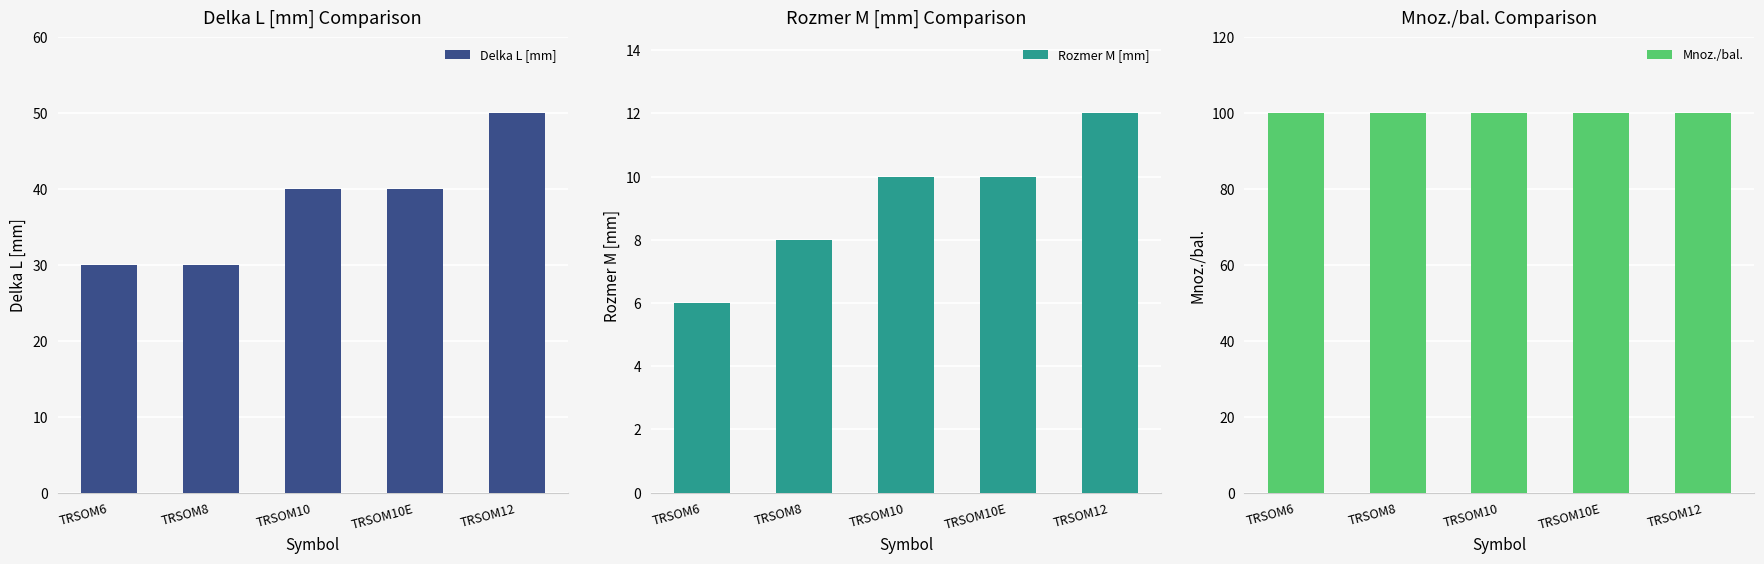

At which label is Mnoz./bal. closest to 100?

TRSOM6